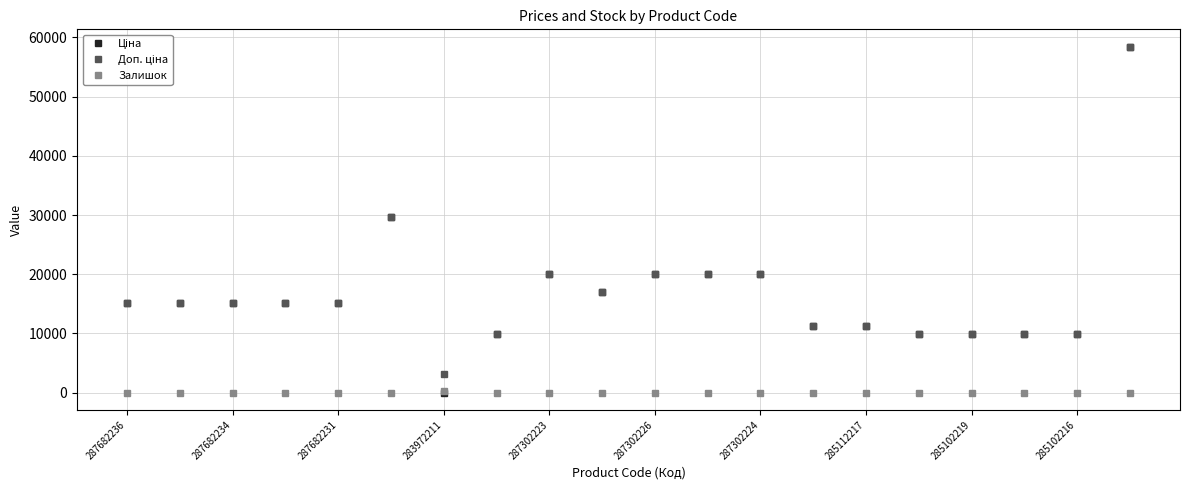

What is the greatest value displayed?

58426.5